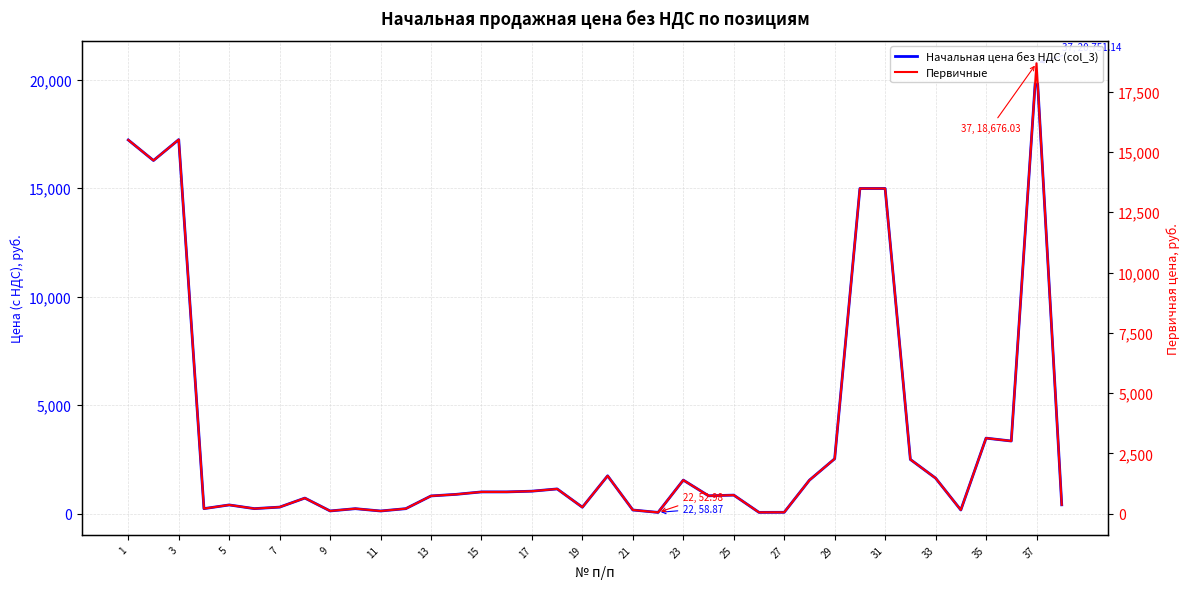

Does the chart have visible grid lines?

Yes